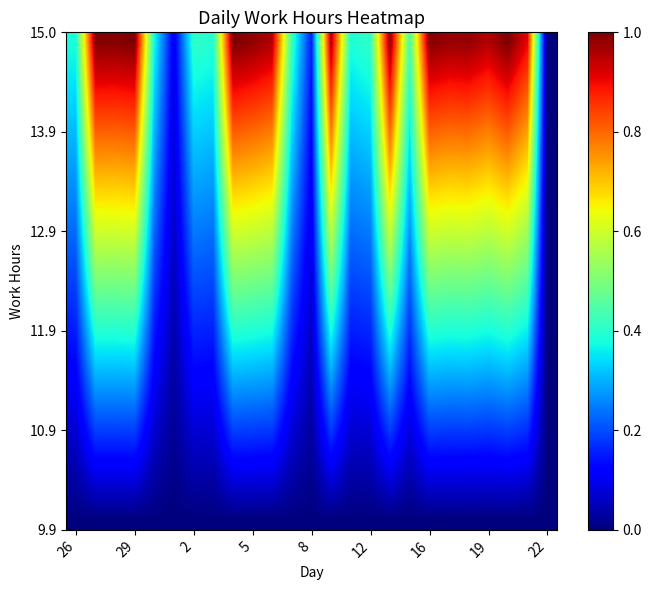

What is the maximum value shown in the chart?

1.0